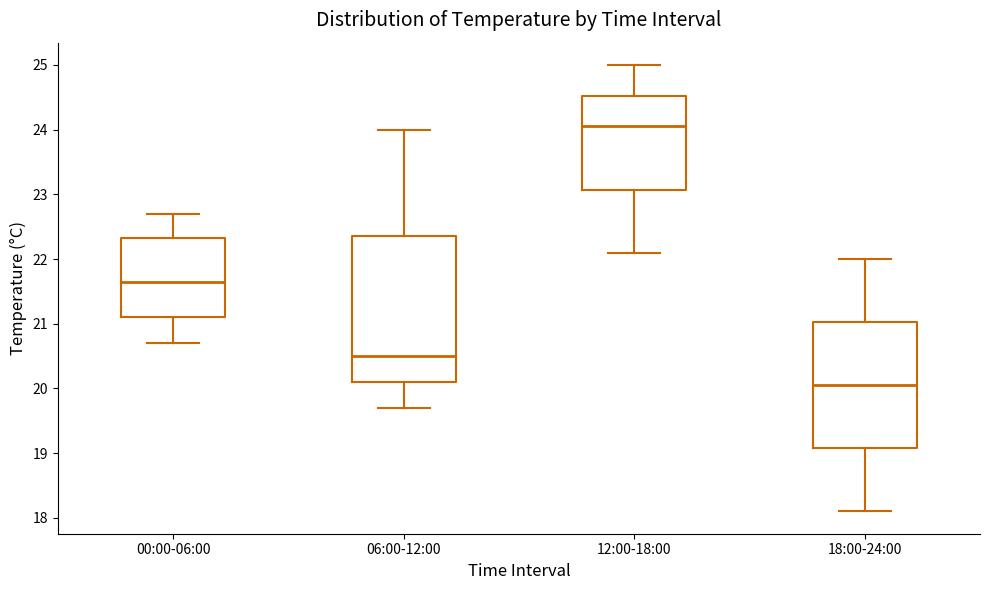

Which box is the tallest, from its lower edge to its upper edge?

06:00-12:00